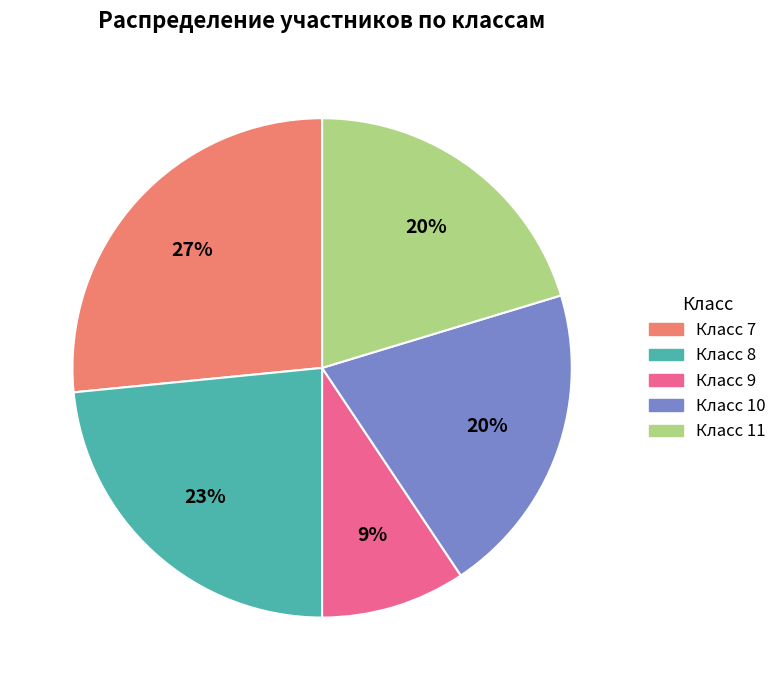

Is there any slice that represents more than half of the pie?

No